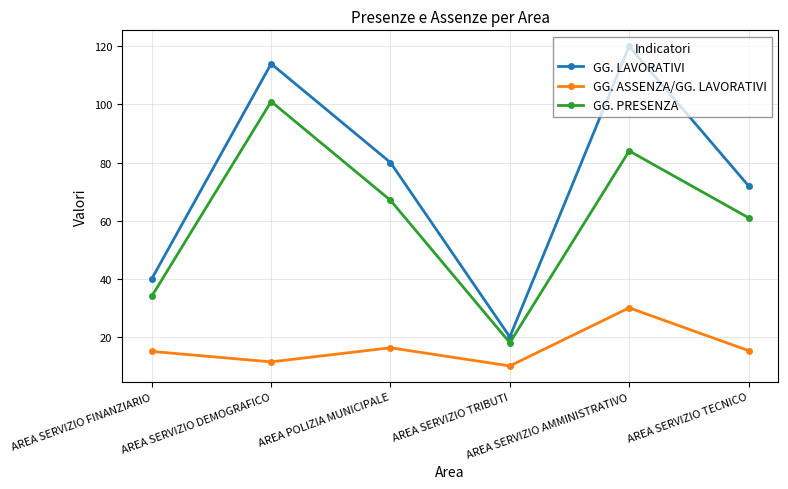

What is the value of the GG. PRESENZA point at the 1st from the left?

34.0